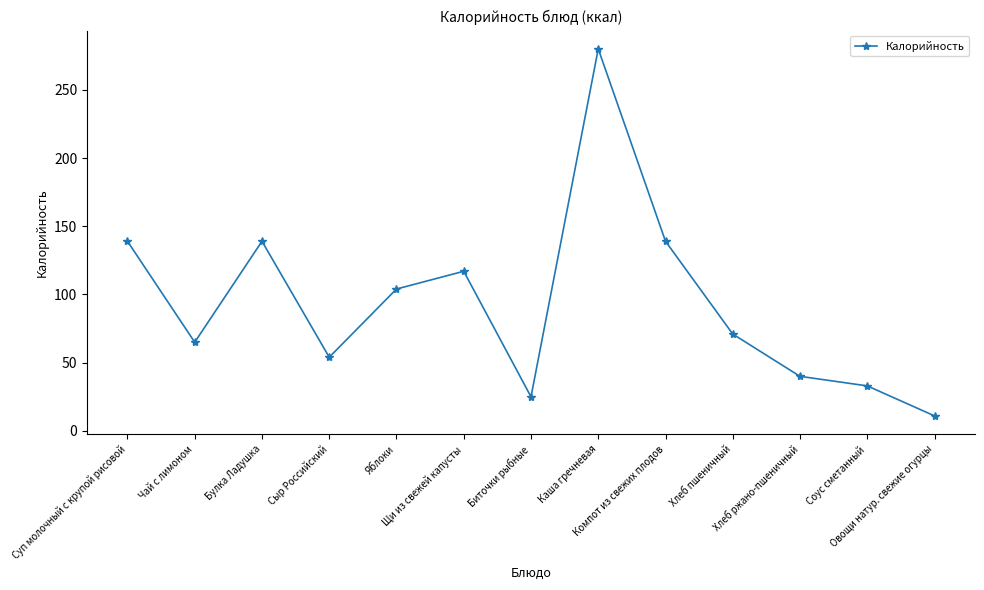

The value at Хлеб ржано-пшеничный is 40. True or false?

True